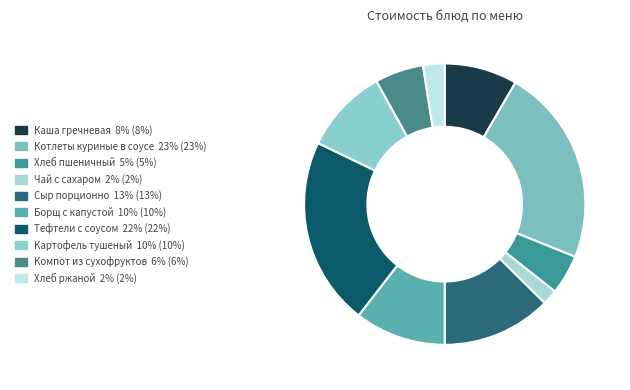

How many segments does this pie chart have?

10